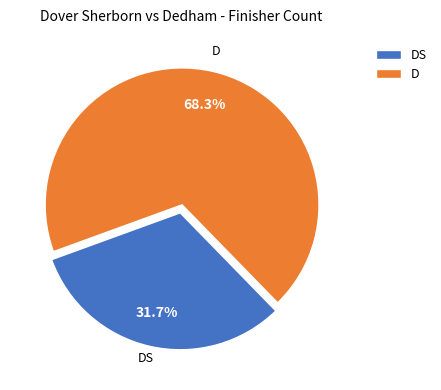

What percentage is the D slice, to the nearest percent?

68%